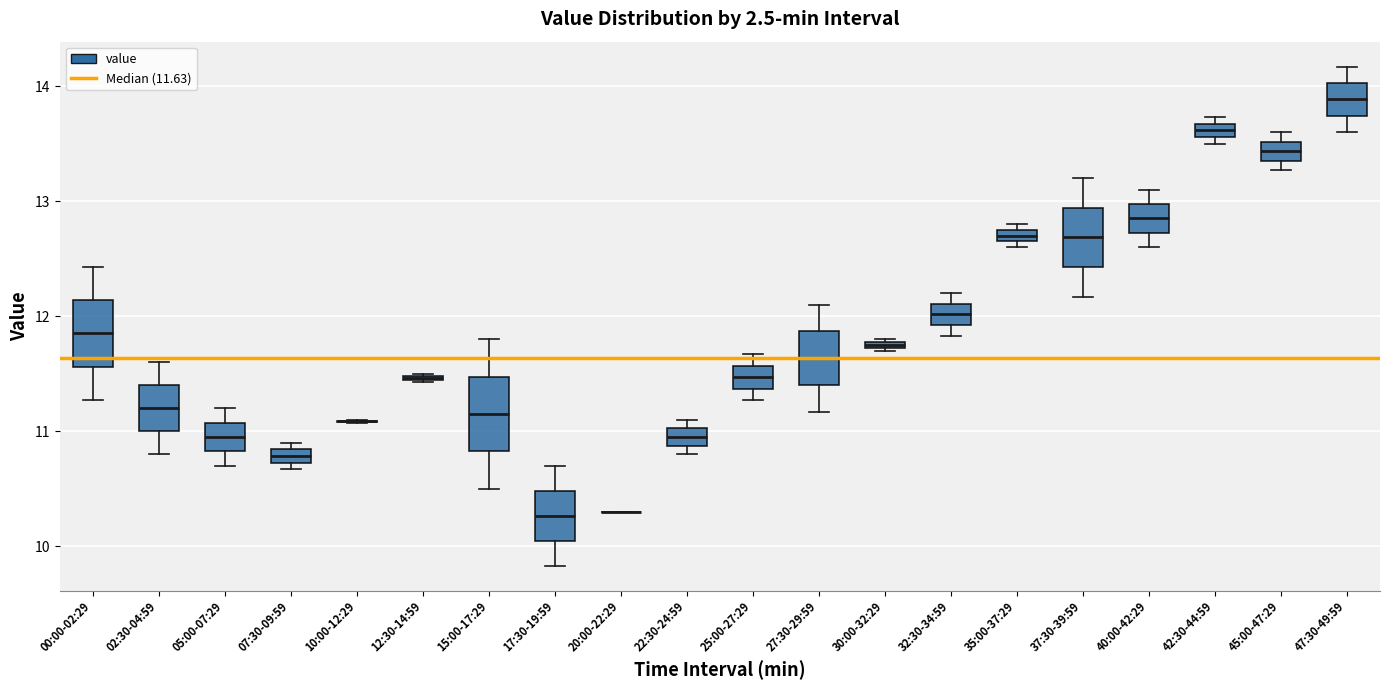

Where is the upper edge of the box for 12:30-14:59 on the y-axis? The values are not printed on the chart, so give them approximately, as read against the axis.

11.5